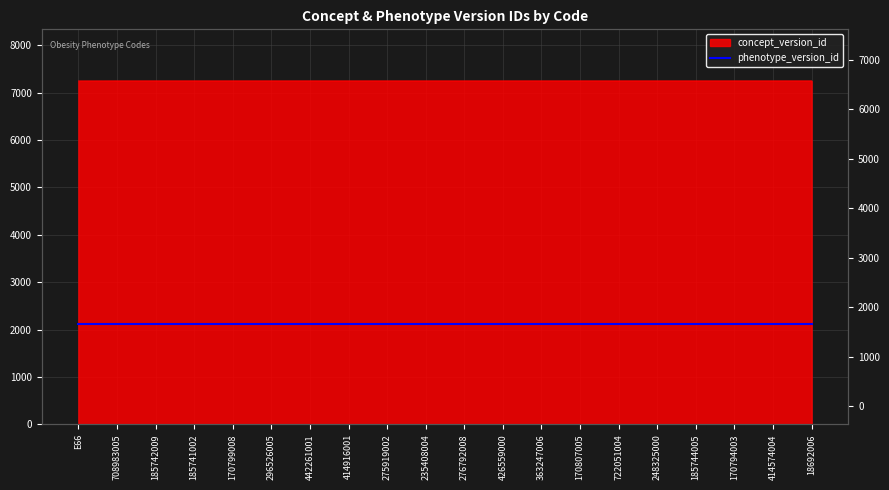

Reading right to left, what are all the values shown in this chart?

7250	7250	7250	7250	7250	7250	7250	7250	7250	7250	7250	7250	7250	7250	7250	7250	7250	7250	7250	7249